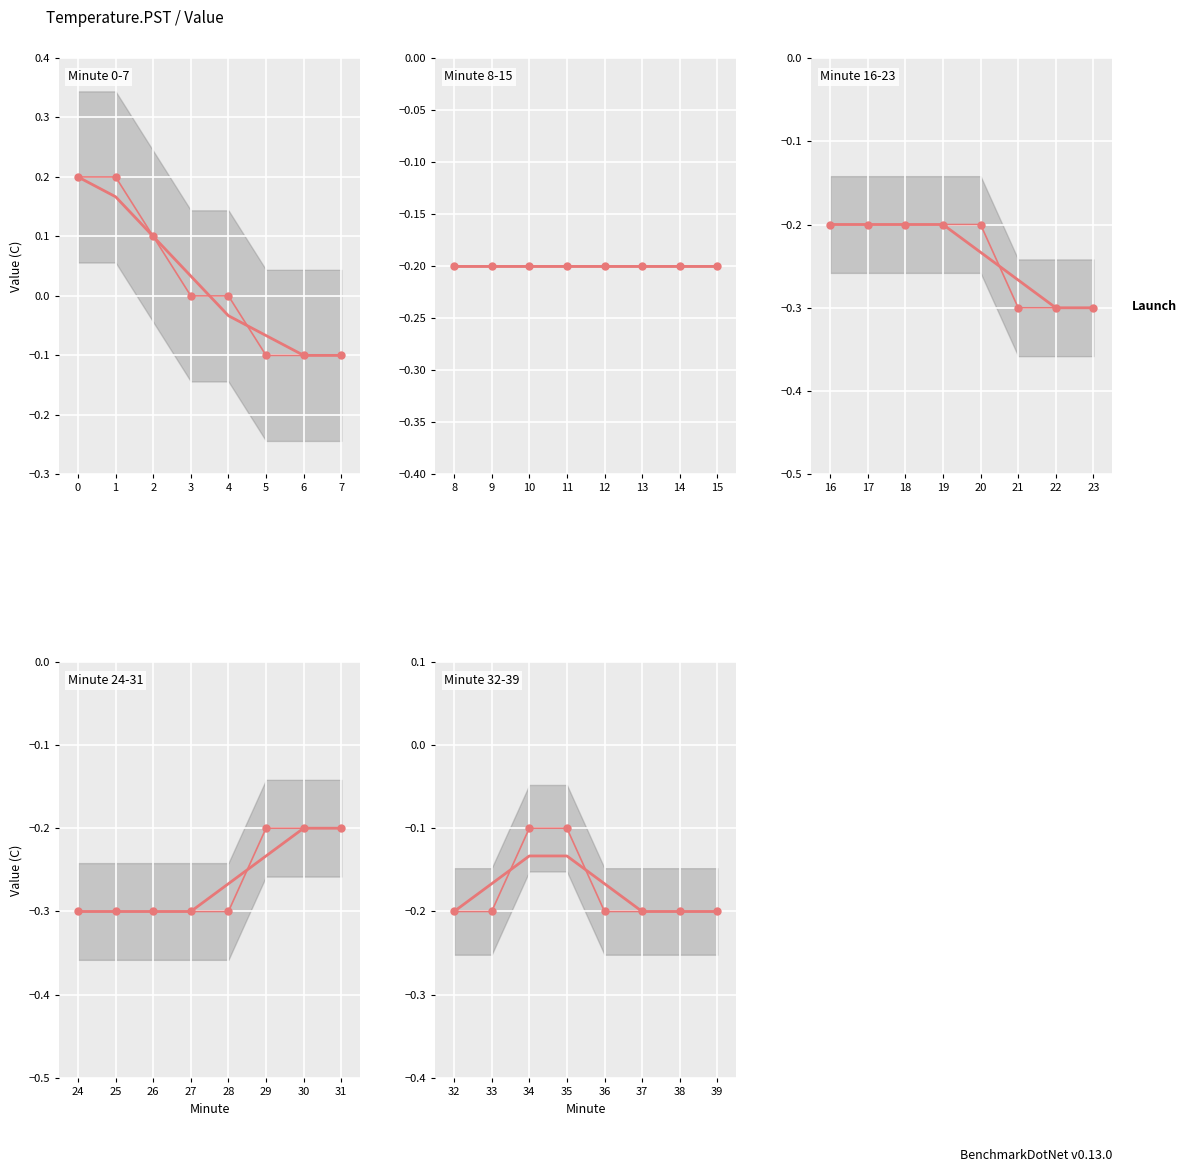

Reading left to right, extract all data points from this chart.

0.2	0.2	0.1	0.0	0.0	-0.1	-0.1	-0.1	-0.2	-0.2	-0.2	-0.2	-0.2	-0.2	-0.2	-0.2	-0.2	-0.2	-0.2	-0.2	-0.2	-0.3	-0.3	-0.3	-0.3	-0.3	-0.3	-0.3	-0.3	-0.2	-0.2	-0.2	-0.2	-0.2	-0.1	-0.1	-0.2	-0.2	-0.2	-0.2